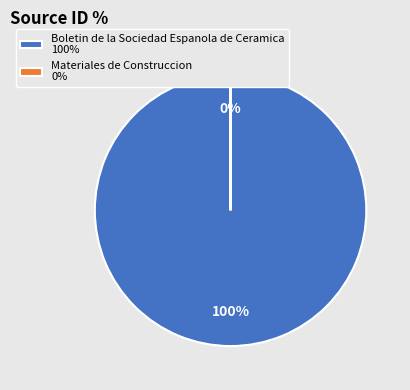

Does Boletin de la Sociedad Espanola de Ceramica represent more than half of the total?

Yes